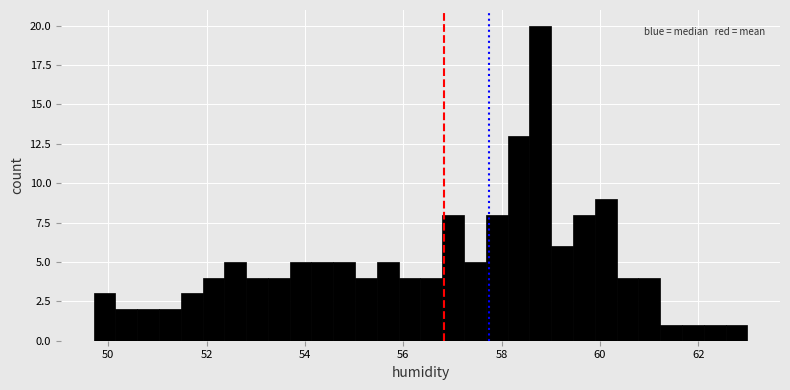

Read against the x-axis, roughly where is the centre of the tallest bar?

58.8